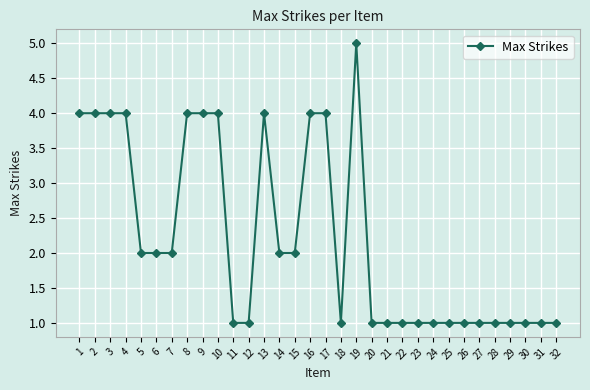

Reading left to right, transcribe all the data shown in this chart.

4	4	4	4	2	2	2	4	4	4	1	1	4	2	2	4	4	1	5	1	1	1	1	1	1	1	1	1	1	1	1	1